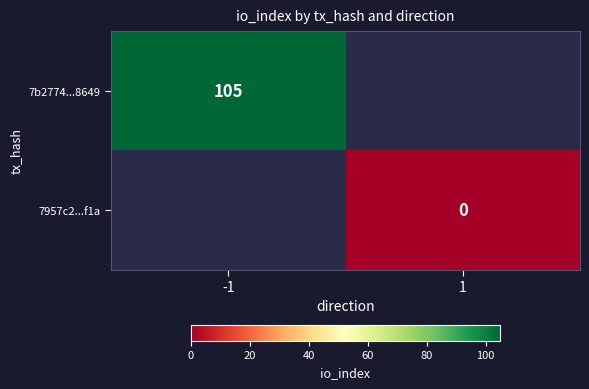

The value of 7b2774...8649 at -1 is 179. True or false?

False